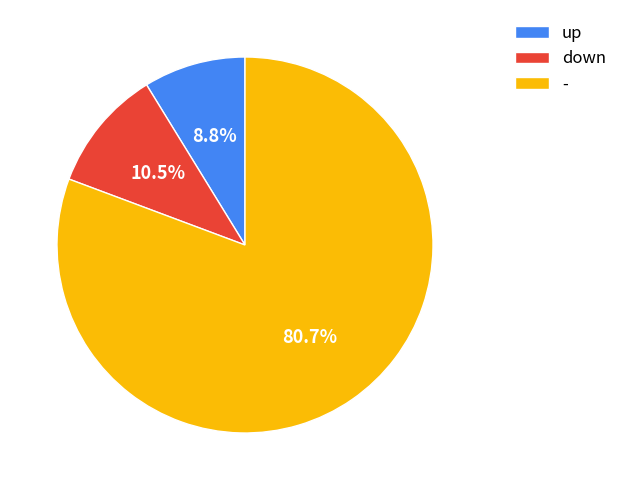

What is the total percentage of down and up?

19.3%